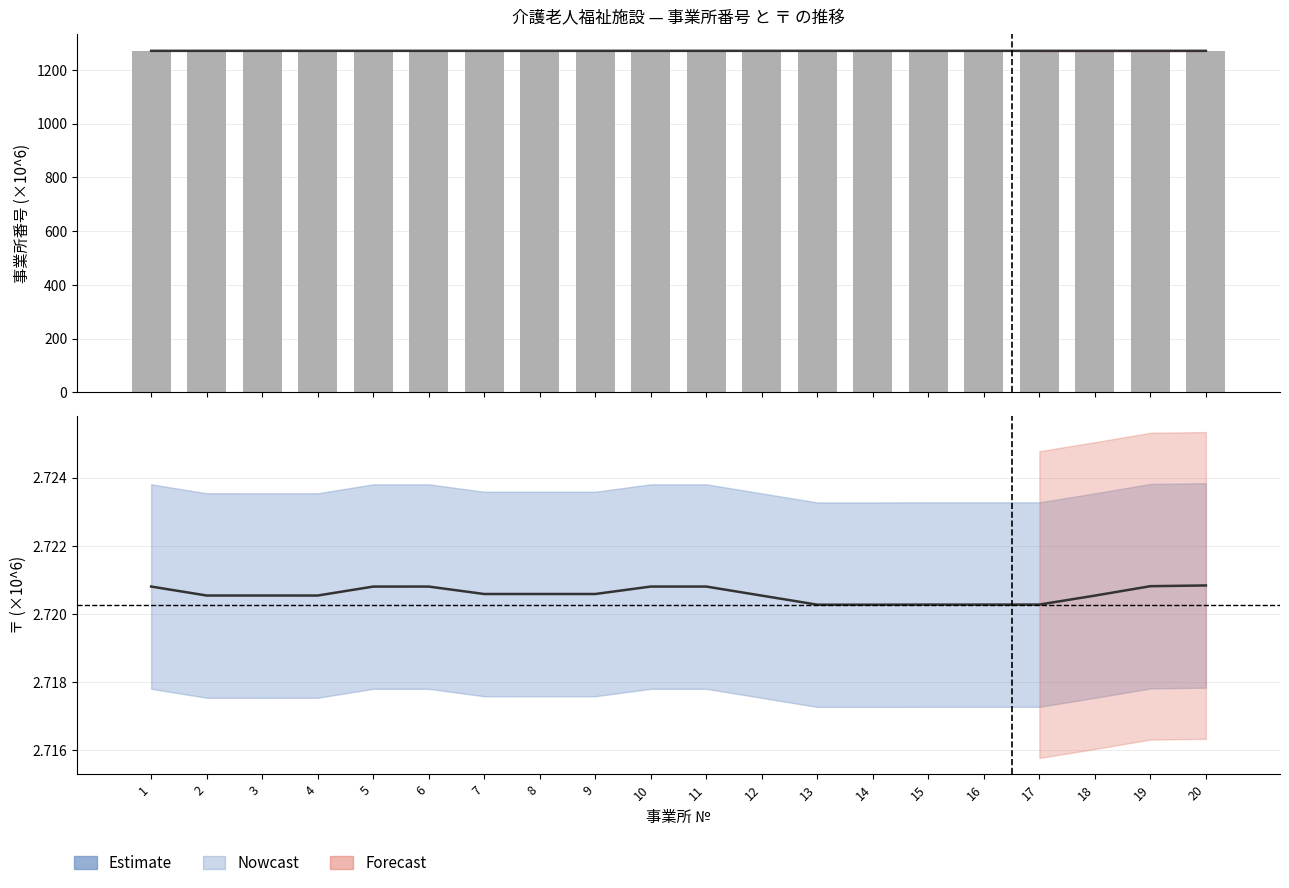

Between 2 and 3, which is larger?

2